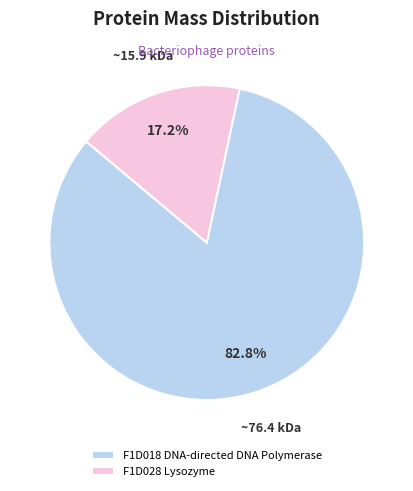

Which category has the smallest portion of the pie?

F1D028 Lysozyme